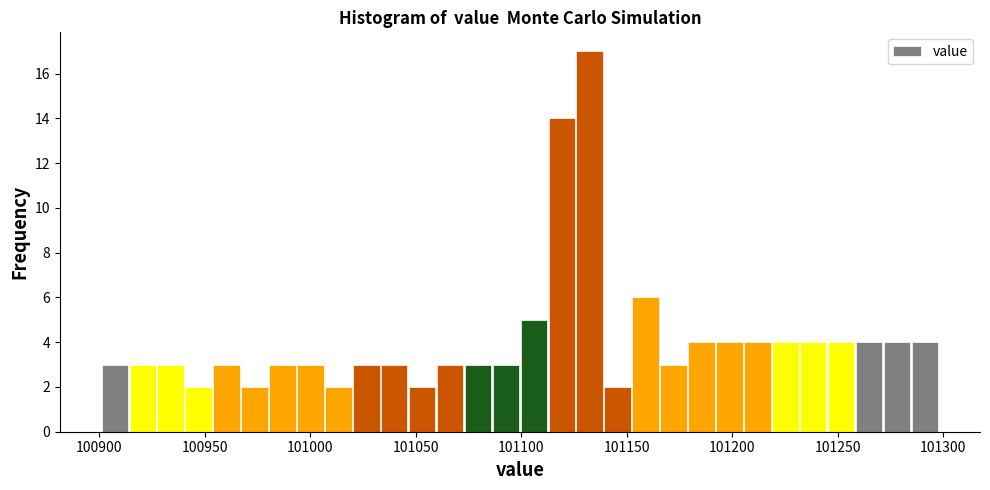

Read against the x-axis, roughly where is the centre of the tallest bar?

101135